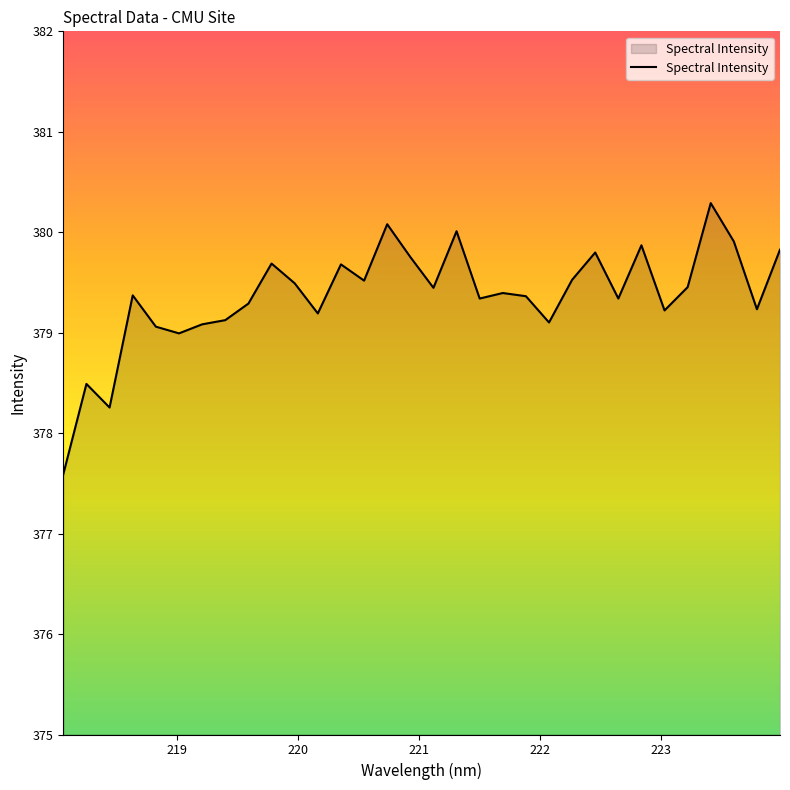

What is the difference between the second highest and second lowest values?

1.8